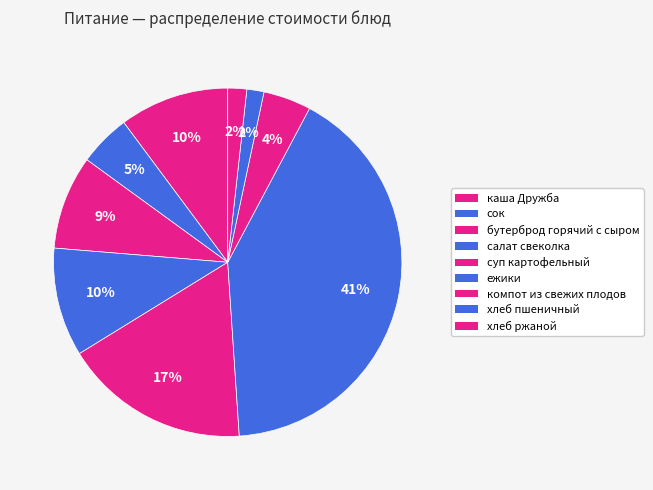

Approximately how many times larger is the value at хлеб ржаной compared to бутерброд горячий с сыром?

0.2